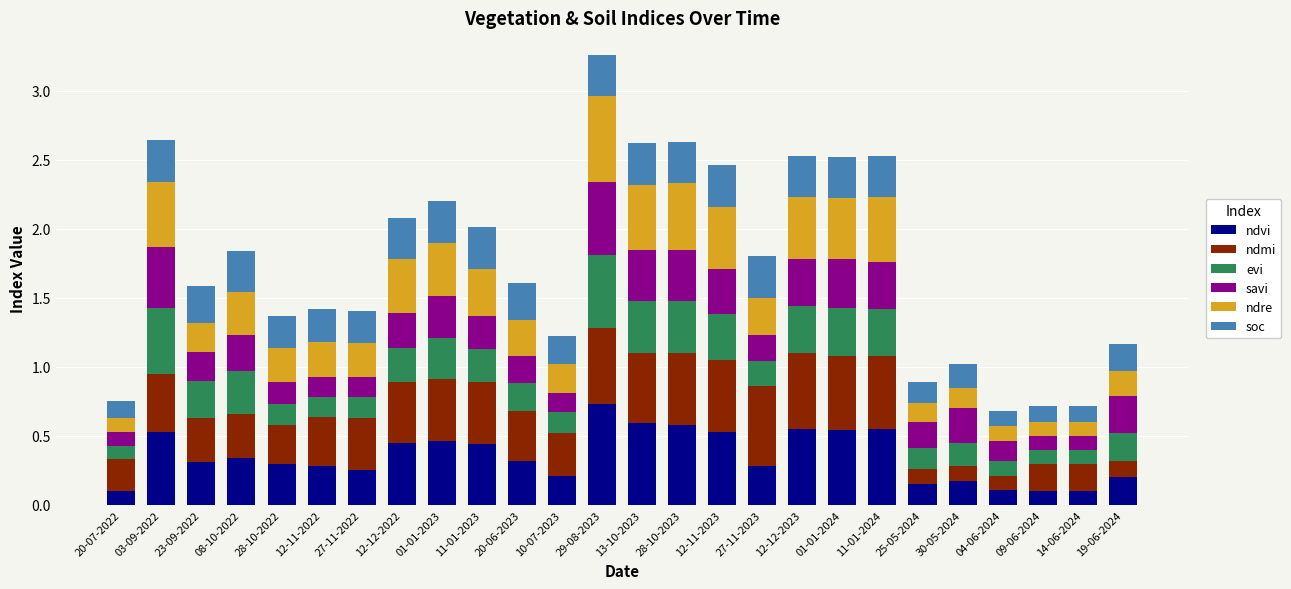

At which category is the sum across all series the highest?

29-08-2023